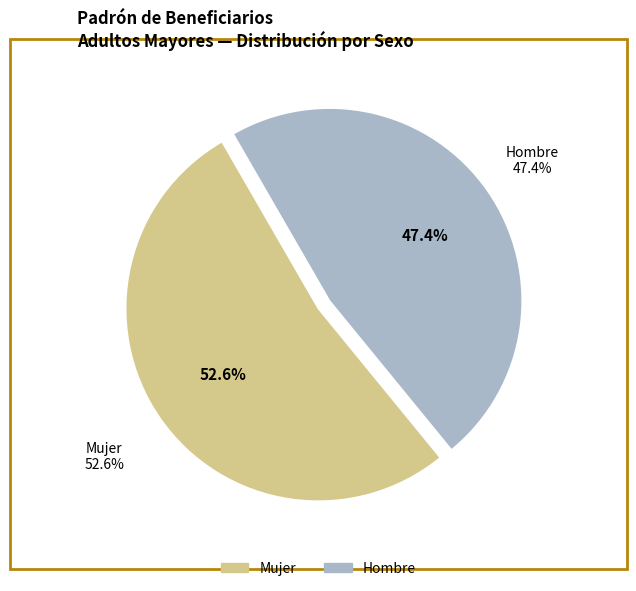

Which category has the smallest portion of the pie?

Hombre